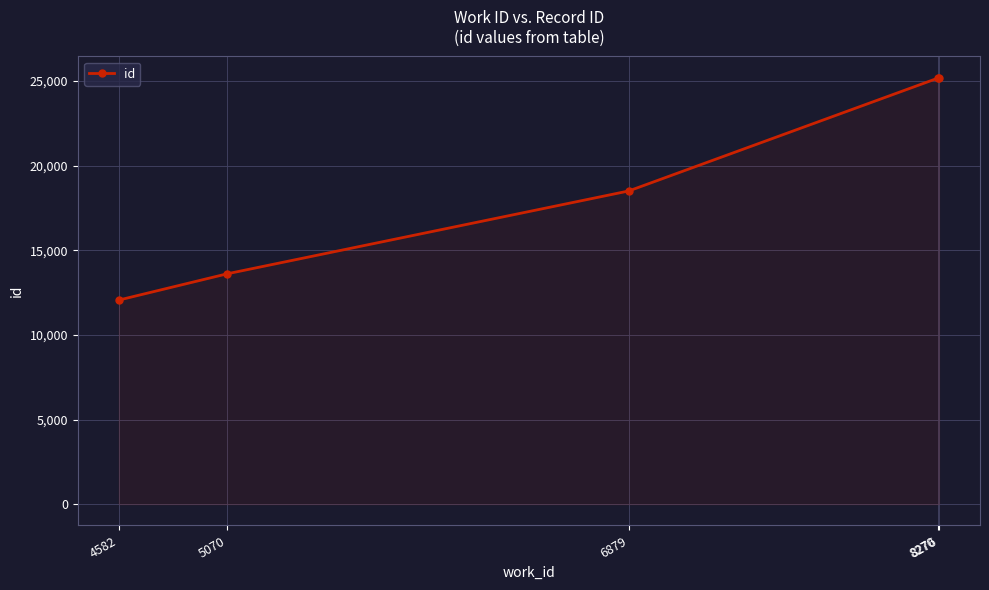

What is the maximum value shown in the chart?

25189